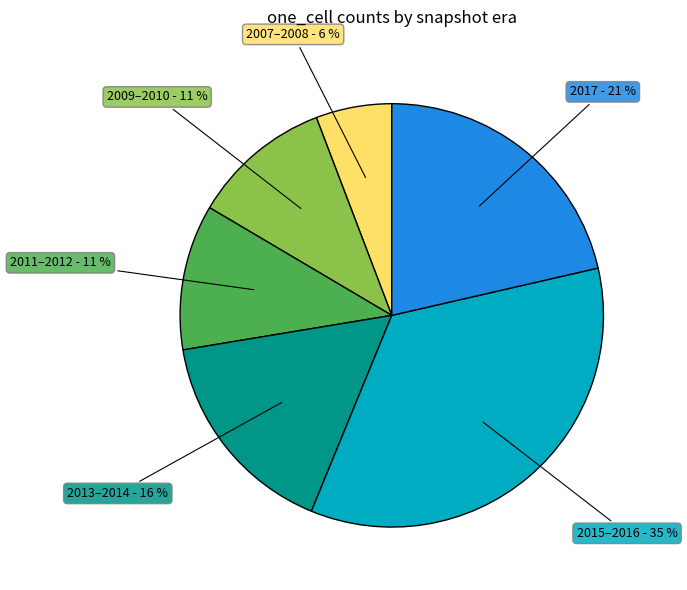

Does any single category account for the majority?

No